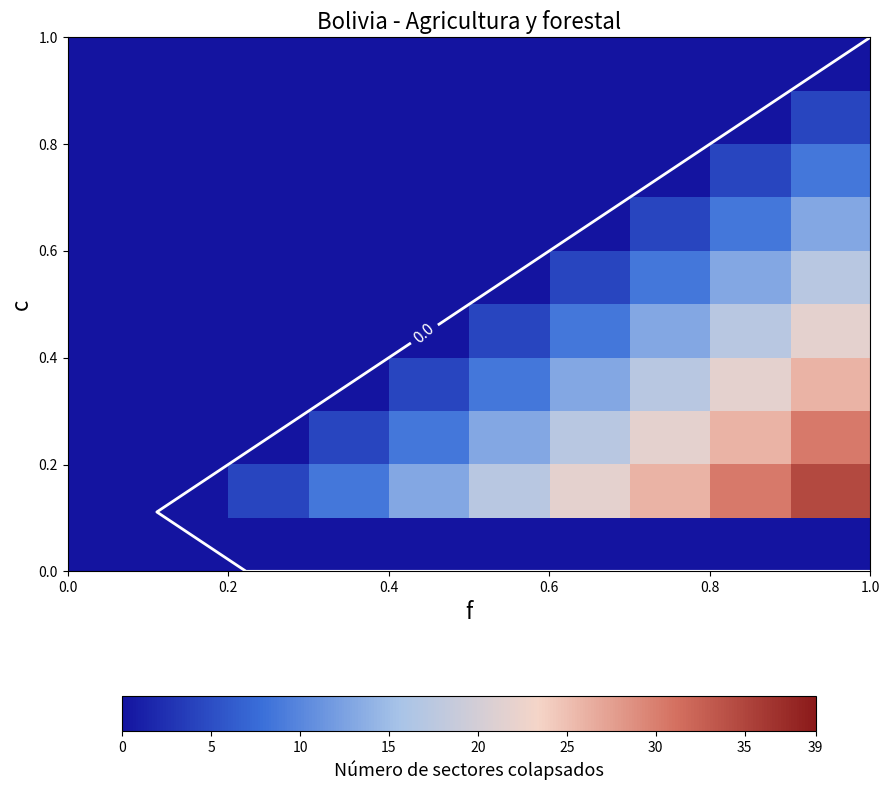

At how many categories does at least one series exceed 9?

6